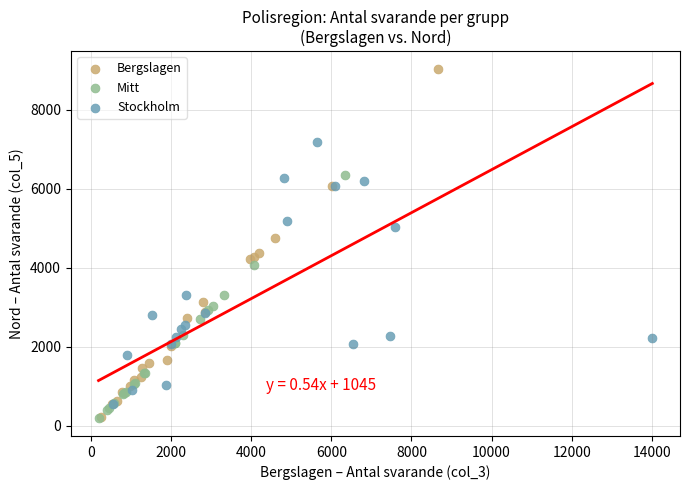

Which series contains the highest Y value?

Bergslagen